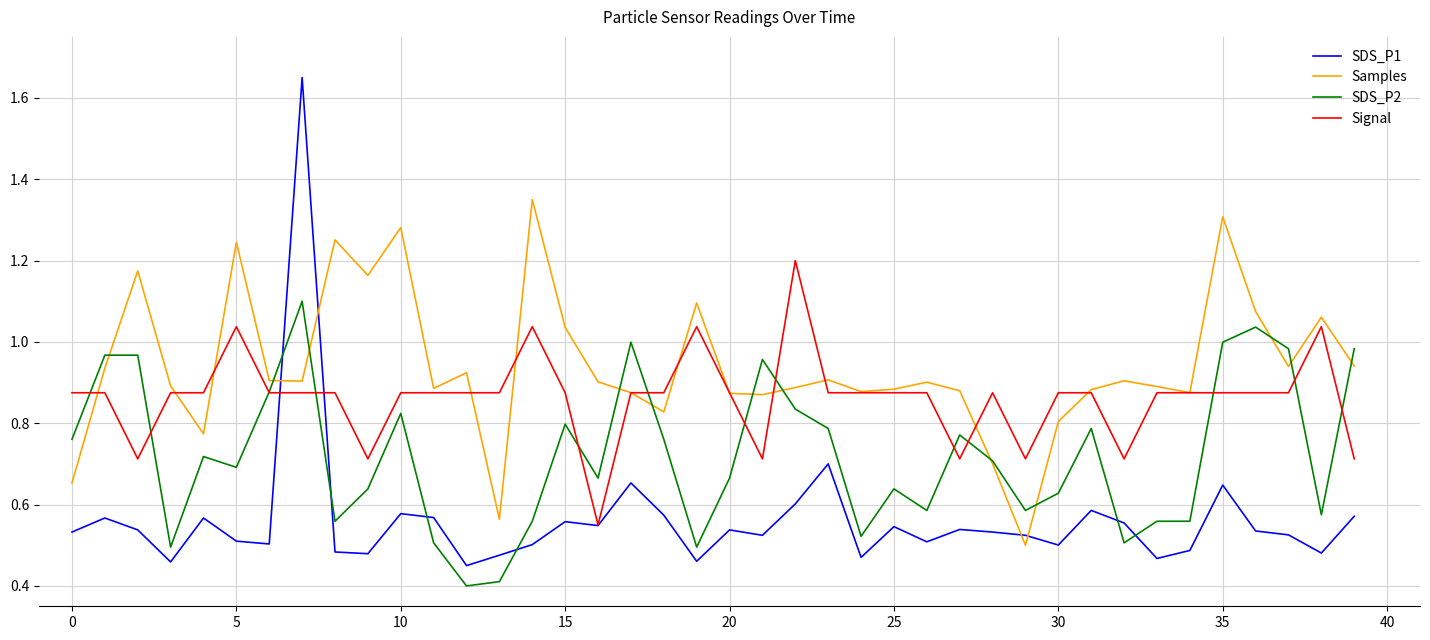

Count the number of categories in the chart.

40